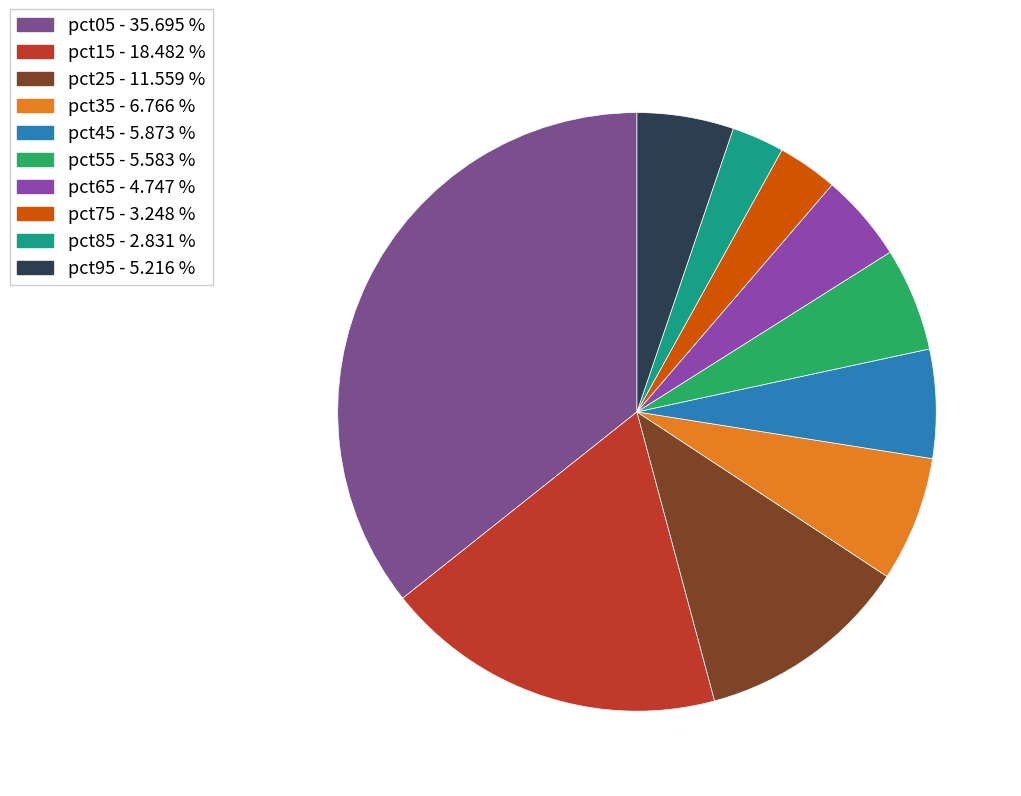

How many slices are in this pie chart?

10